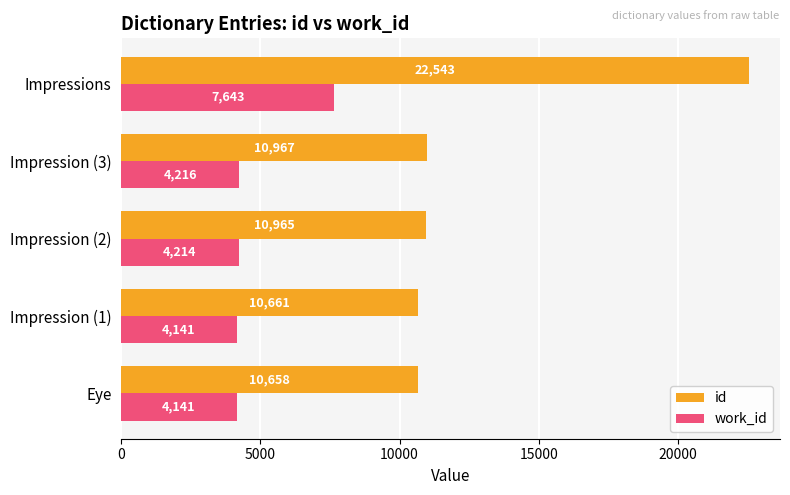

What value does the work_id series have at Impression (3), to the nearest 50?

4200